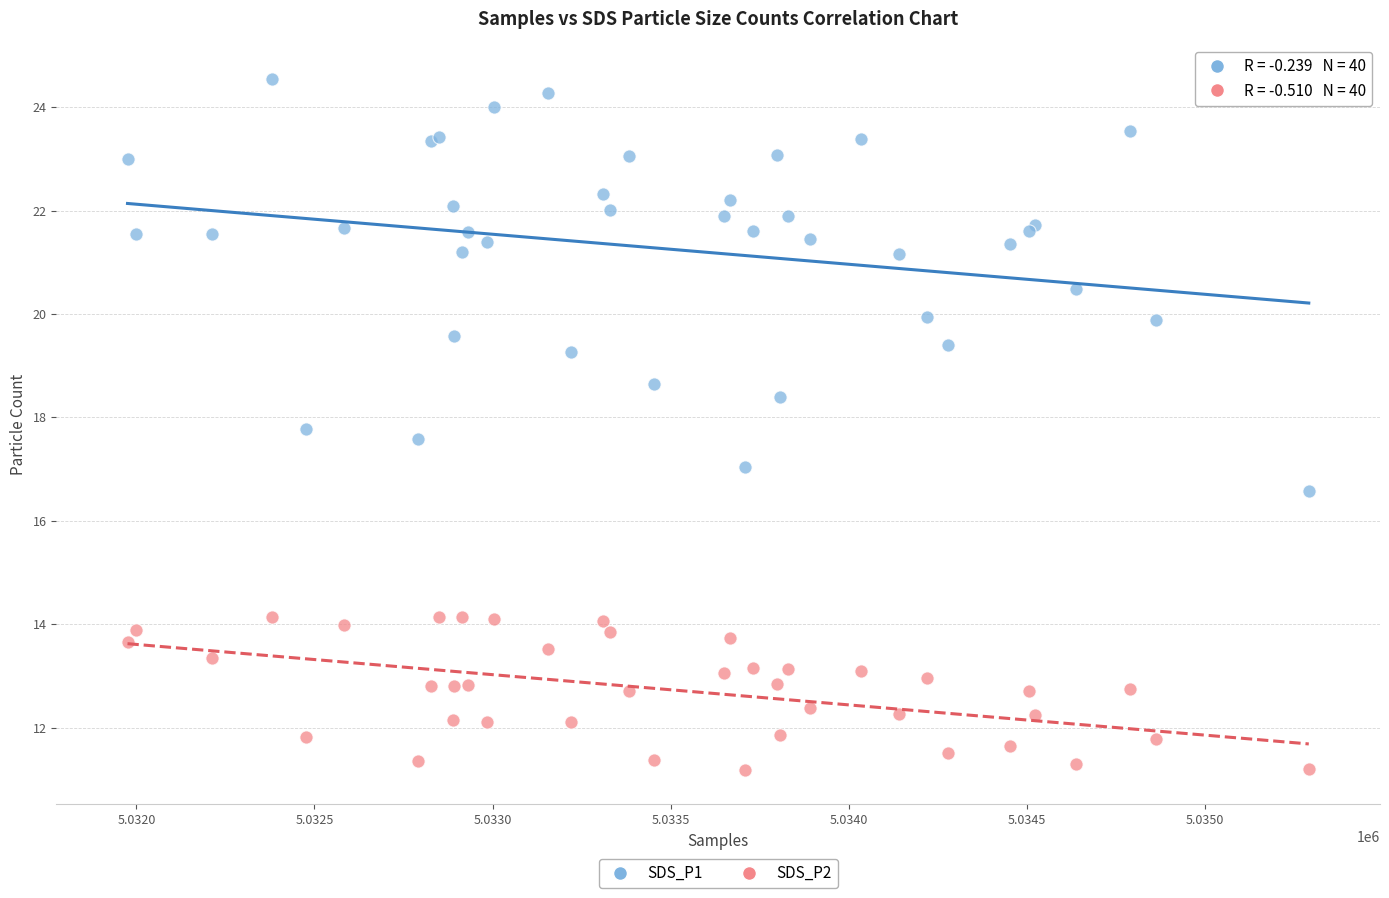

Which series has the widest spread of Y values?

SDS_P1